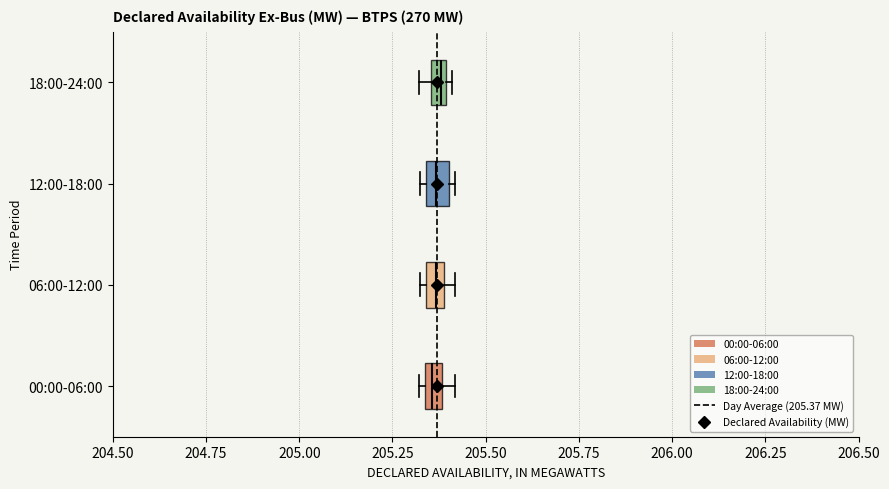

Where is the left edge of the box for 12:00-18:00 on the x-axis? The values are not printed on the chart, so give them approximately, as read against the axis.

205.35